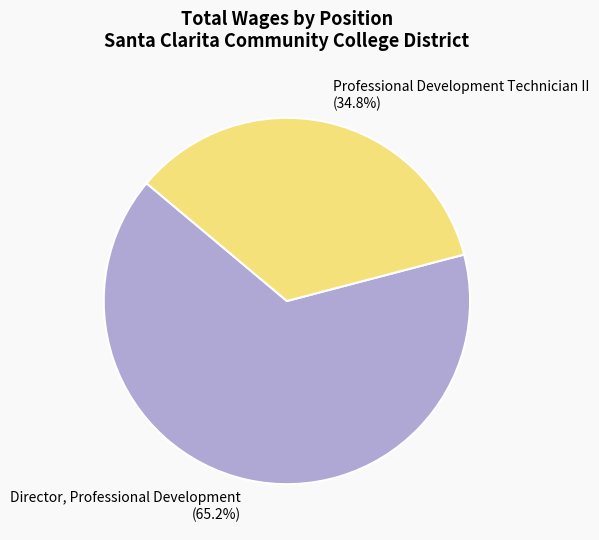

Is it true that Professional Development Technician II is 35% of the pie?

True